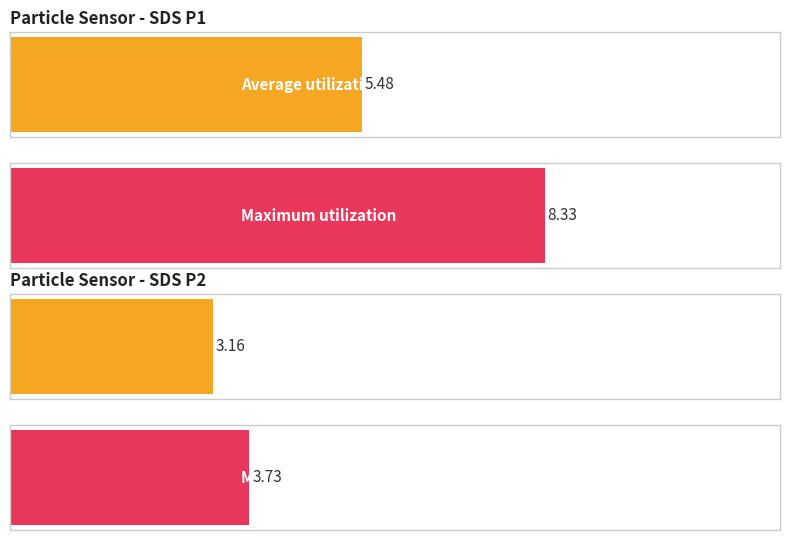

What is the label of the 4th bar from the right?

SDS_P1 Avg